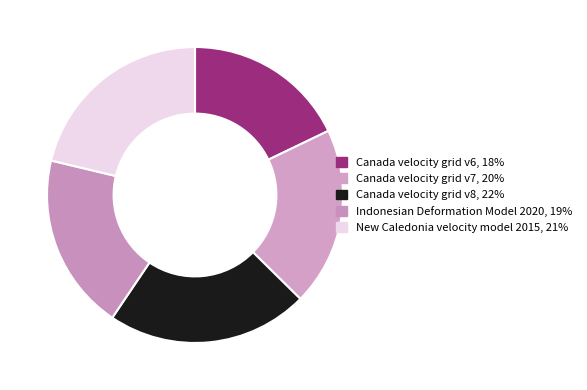

What percentage is the New Caledonia velocity model 2015 slice, to the nearest percent?

21%